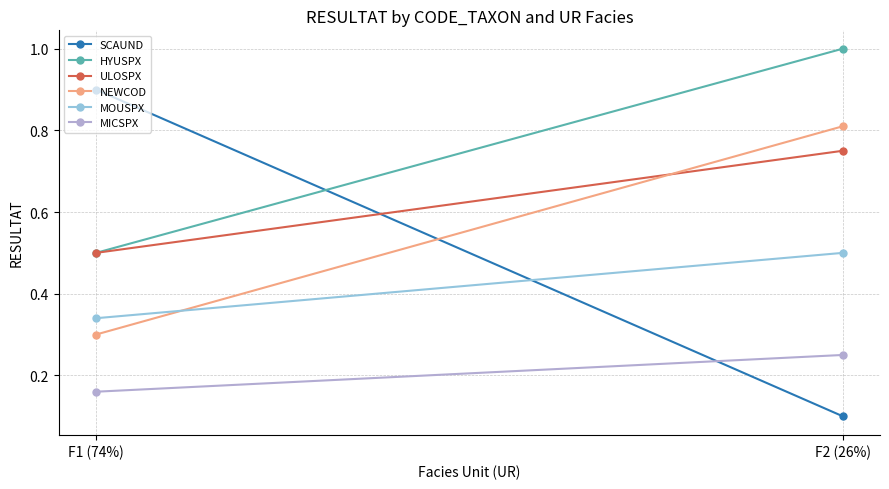

The MICSPX series shows 0.1 at F2 (26%). True or false?

False